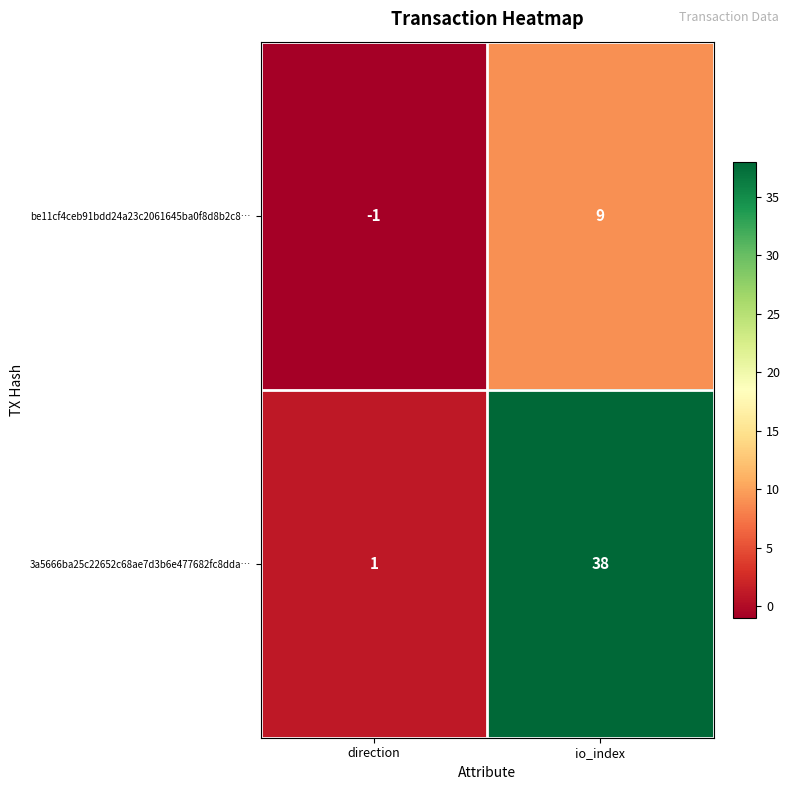

At which category does the chart reach its peak across all series?

io_index